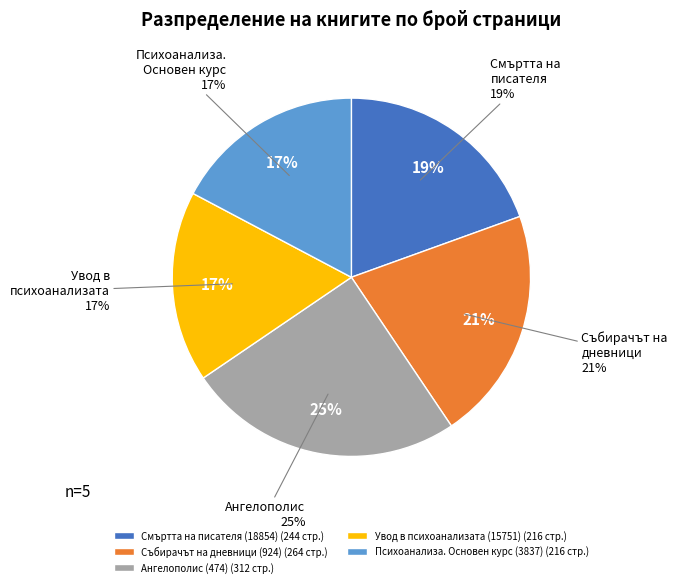

Rank the categories by value from lowest to highest.

Увод в психоанализата (15751), Психоанализа. Основен курс (3837), Смъртта на писателя (18854), Събирачът на дневници (924), Ангелополис (474)